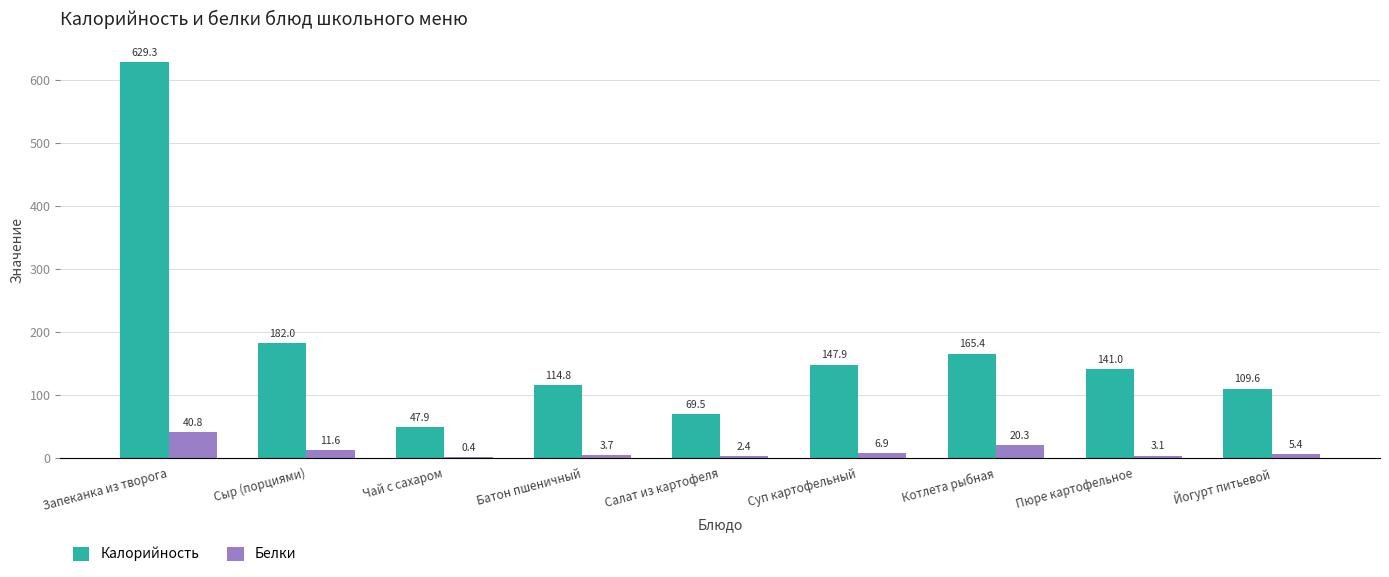

Does the chart contain stacked bars?

No